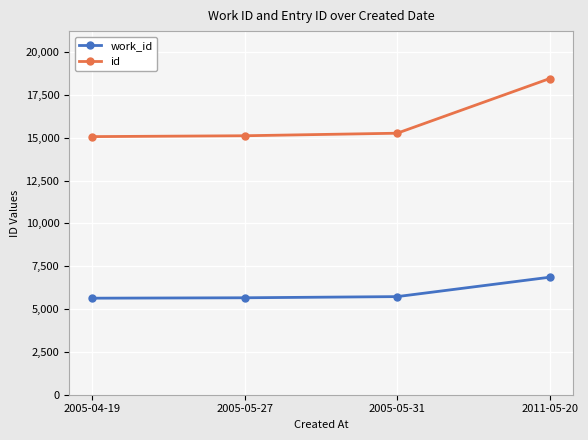

The value of work_id at 2005-04-19 is 8984. True or false?

False